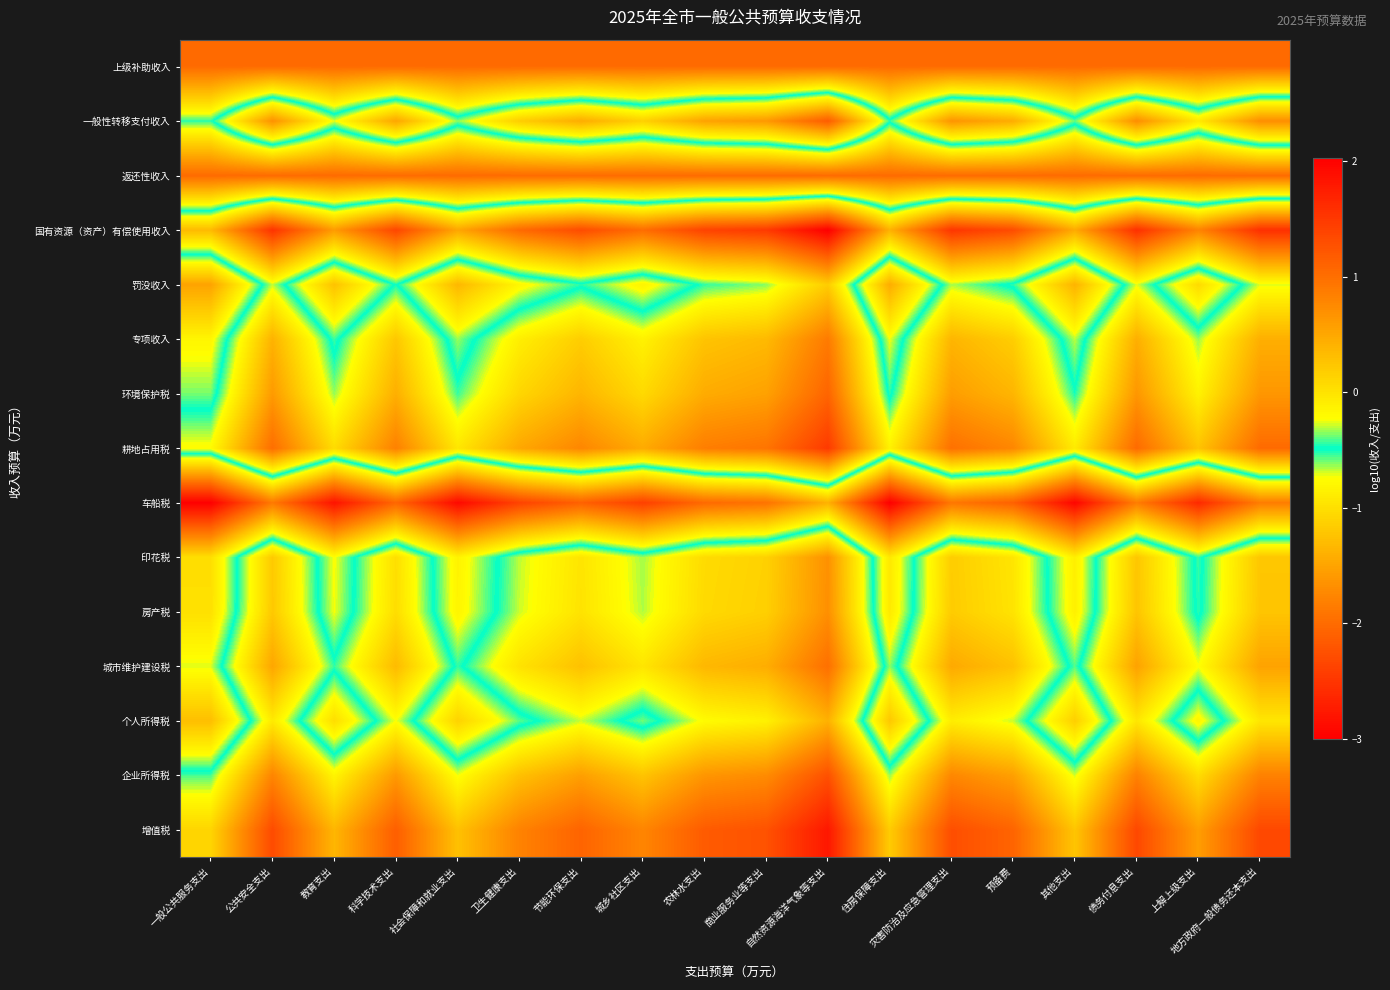

How many categories are shown in the chart?

18